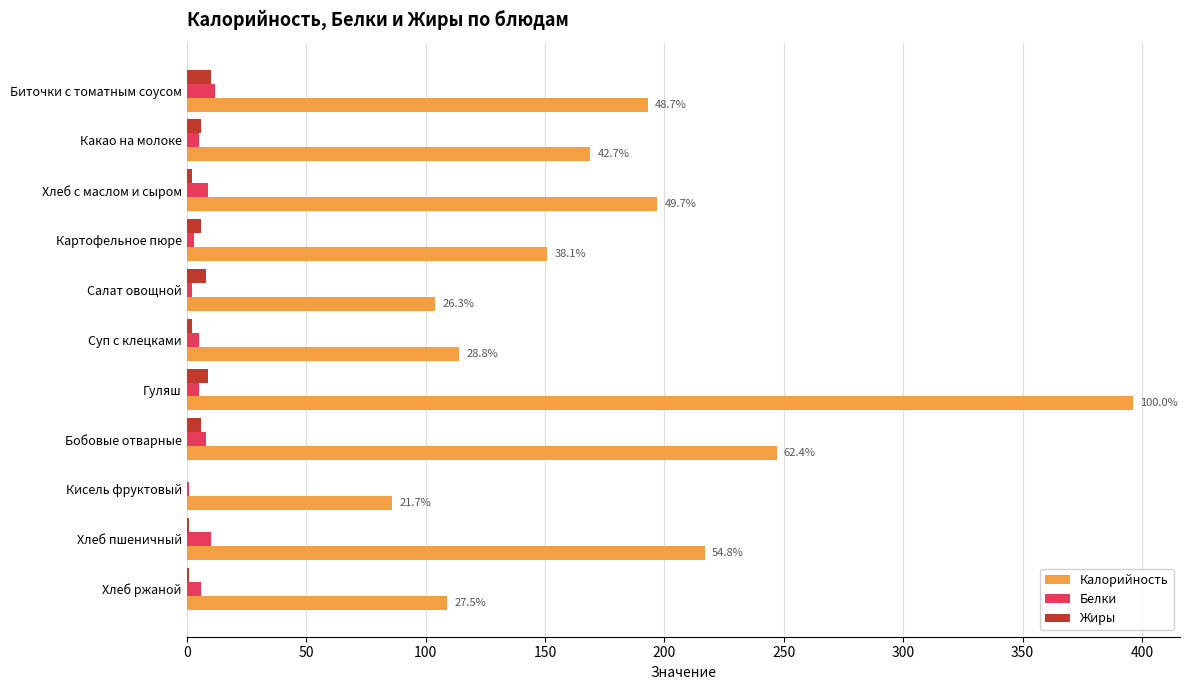

The Калорийность series shows 396 at Гуляш. True or false?

True